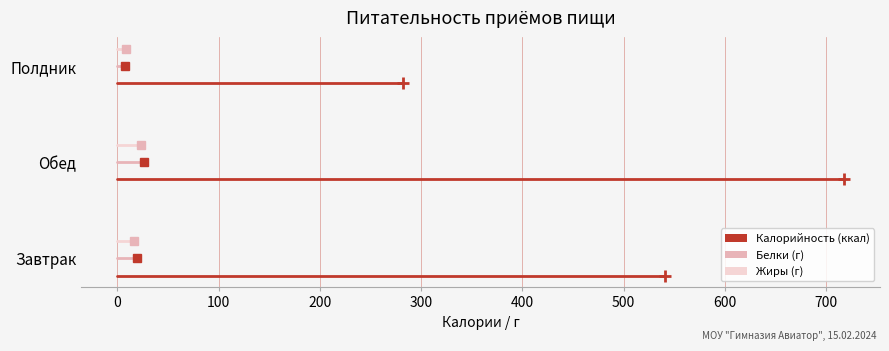

Count the number of data series in this chart.

3